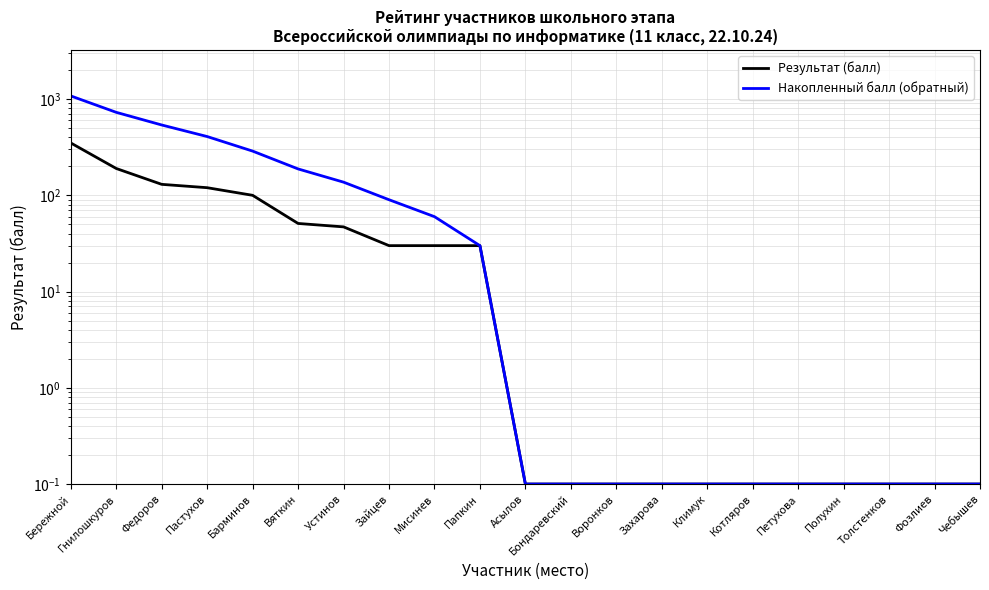

Reading right to left, extract all data points from this chart.

Результат (балл): Чебышев=0.1	Фозлиев=0.1	Толстенков=0.1	Полухин=0.1	Петухова=0.1	Котляров=0.1	Климук=0.1	Захарова=0.1	Воронков=0.1	Бондаревский=0.1	Асылов=0.1	Папкин=30.0	Мисинев=30.0	Зайцев=30.0	Устинов=47.0	Вяткин=51.0	Барминов=100.0	Пастухов=120.0	Федоров=130.0	Гнилошкуров=190.0	Бережной=350.0
Накопленный балл (обратный): Чебышев=0.1	Фозлиев=0.1	Толстенков=0.1	Полухин=0.1	Петухова=0.1	Котляров=0.1	Климук=0.1	Захарова=0.1	Воронков=0.1	Бондаревский=0.1	Асылов=0.1	Папкин=30.0	Мисинев=60.0	Зайцев=90.0	Устинов=137.0	Вяткин=188.0	Барминов=288.0	Пастухов=408.0	Федоров=538.0	Гнилошкуров=728.0	Бережной=1078.0